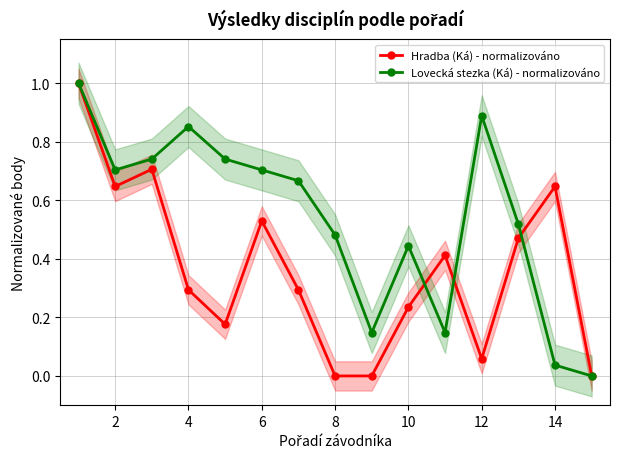

What is the average value of the Lovecká stezka (Ká) - normalizováno series?

0.5